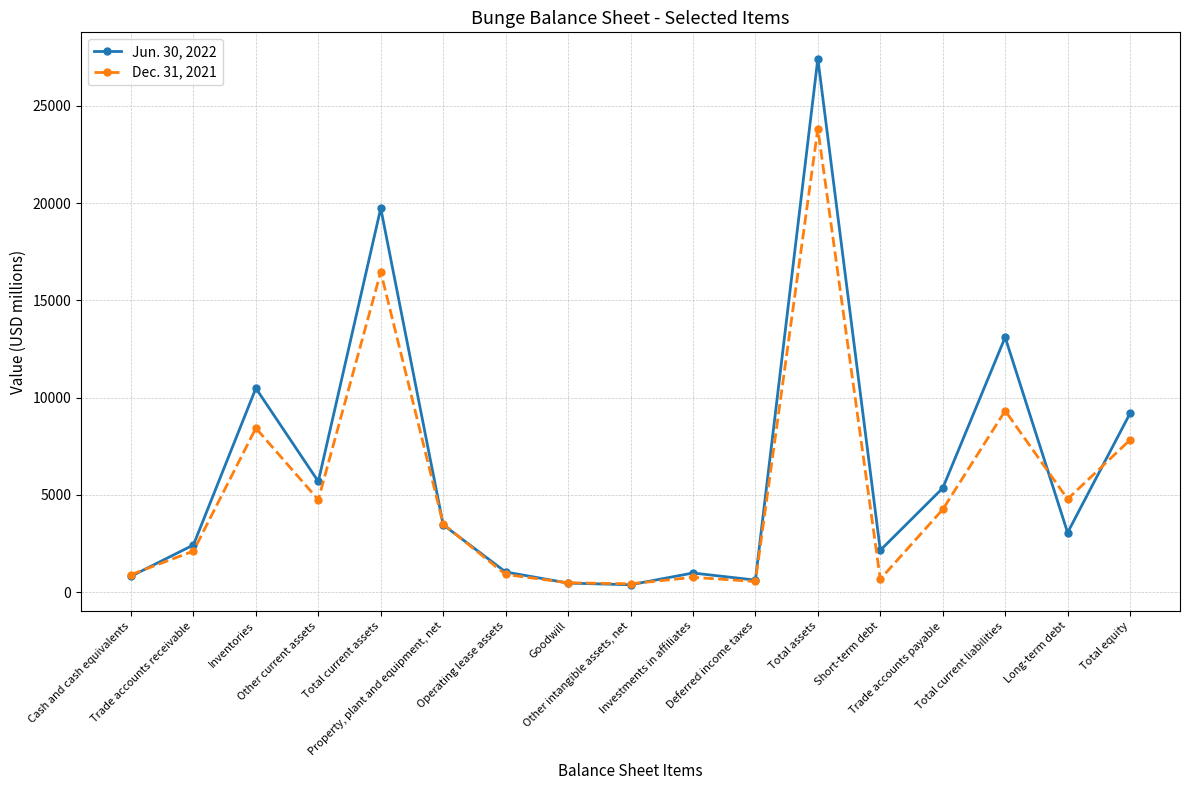

At which category does the chart reach its peak across all series?

Total assets